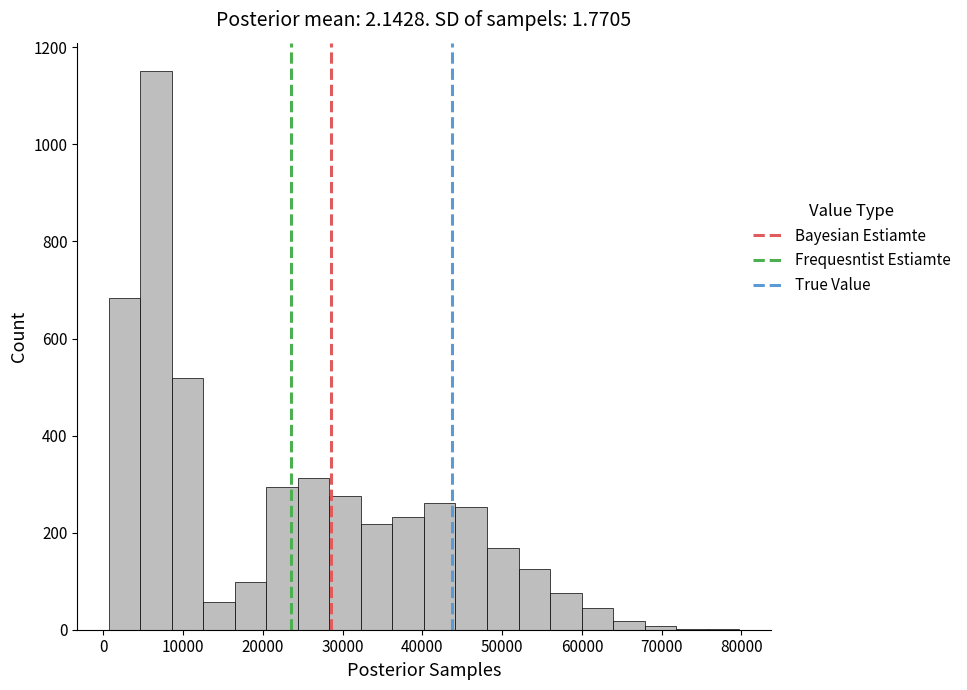

Read against the x-axis, roughly where is the centre of the tallest bar?

7000